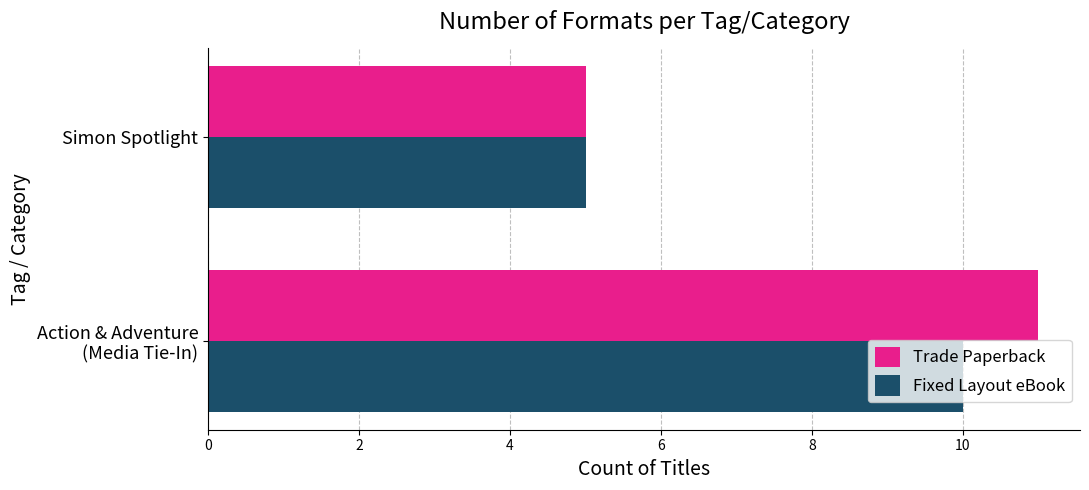

The value of Fixed Layout eBook at Simon Spotlight is 5. True or false?

True